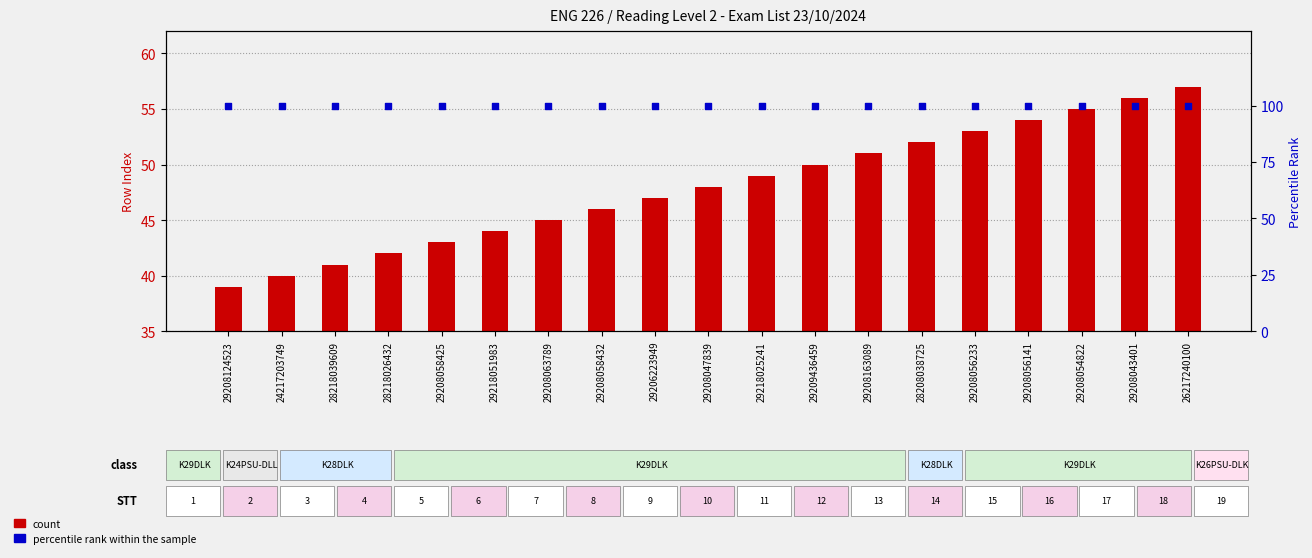

What are all the series names shown in the legend?

count, percentile rank within the sample